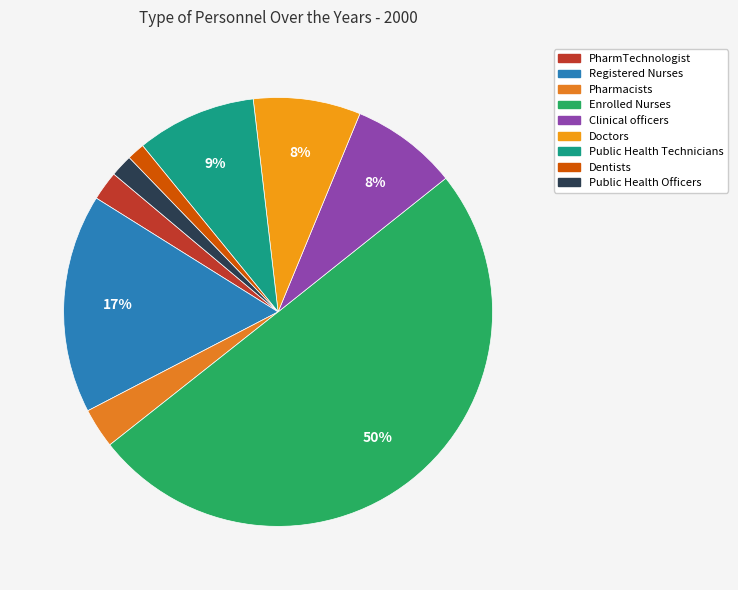

To the nearest percent, what is the difference between the Pharmacists and Public Health Officers slice percentages?

1%